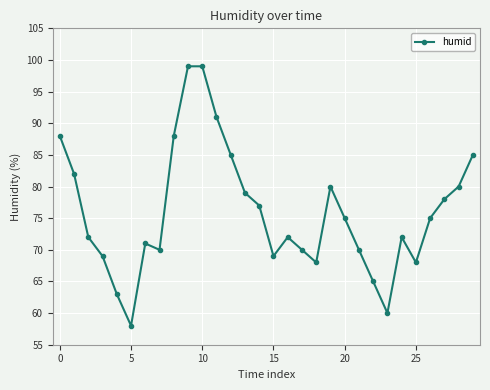

What is the smallest value displayed?

58